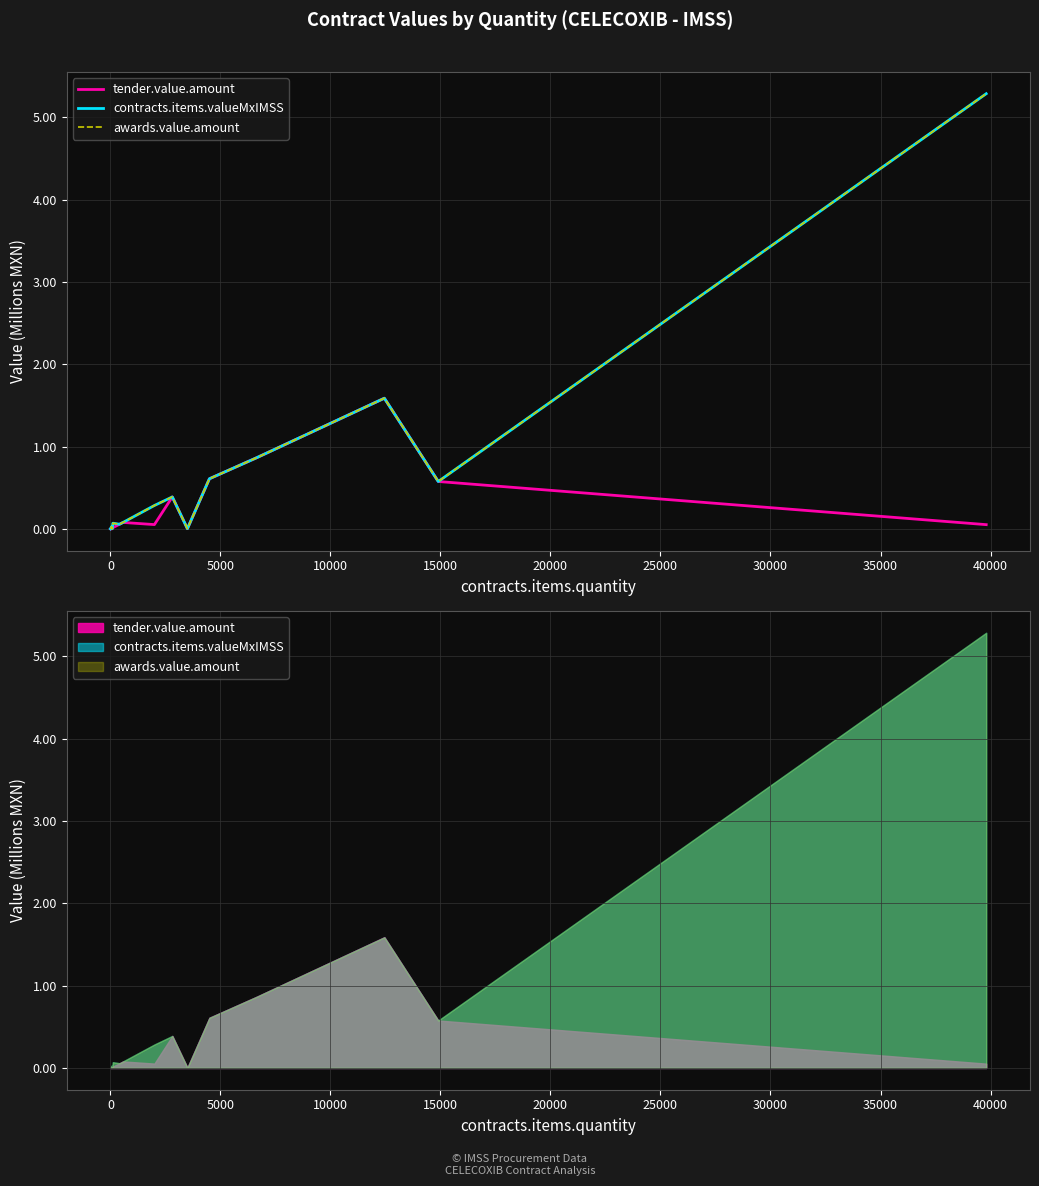

At how many categories does at least one series exceed 0?

16